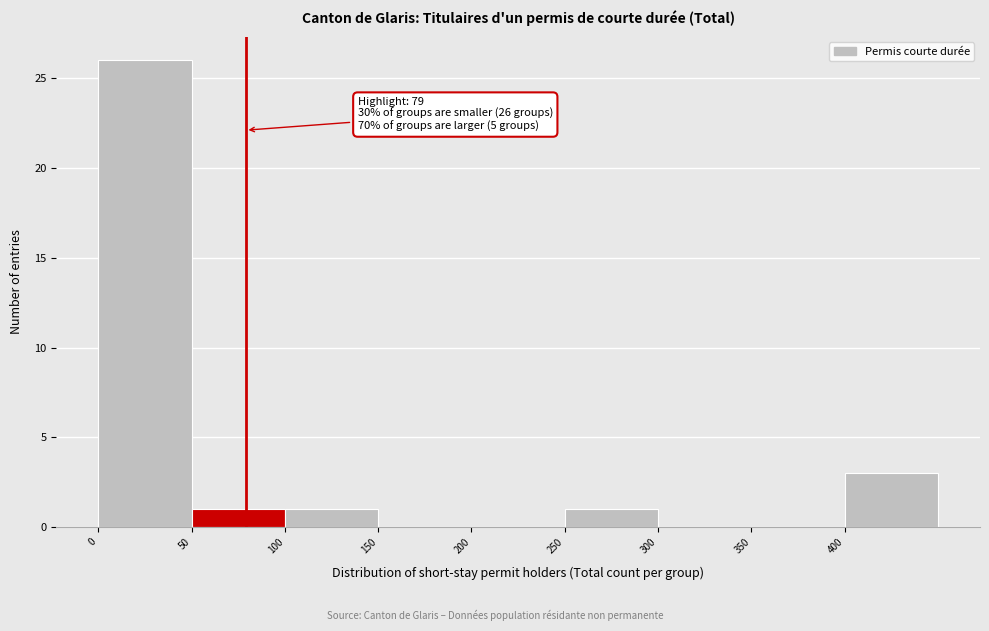

Over which range of the x-axis is the bar tallest?

0 to 50